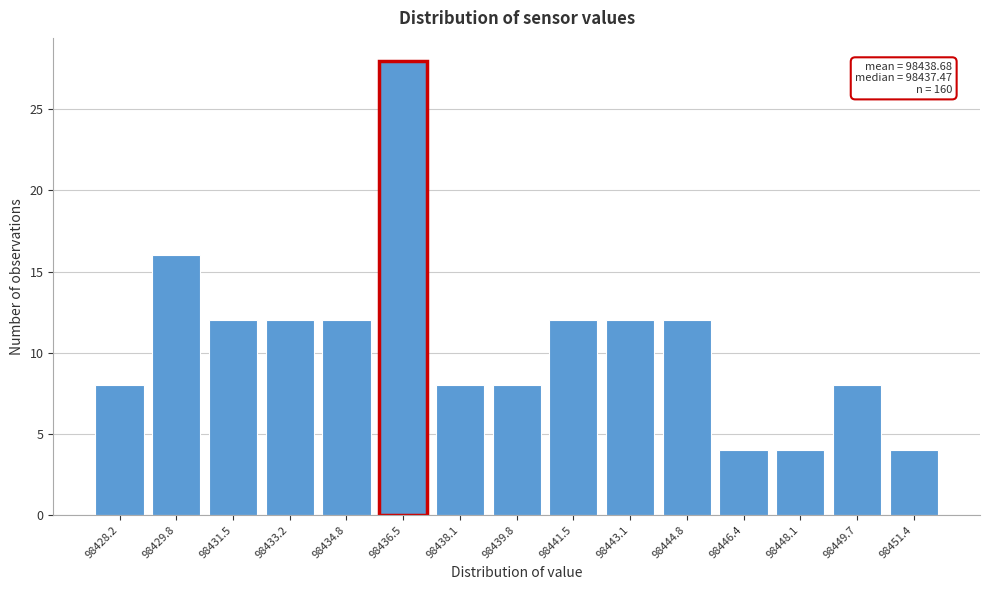

Reading left to right, extract all data points from this chart.

98428.2=8	98429.8=16	98431.5=12	98433.2=12	98434.8=12	98436.5=28	98438.1=8	98439.8=8	98441.5=12	98443.1=12	98444.8=12	98446.4=4	98448.1=4	98449.7=8	98451.4=4